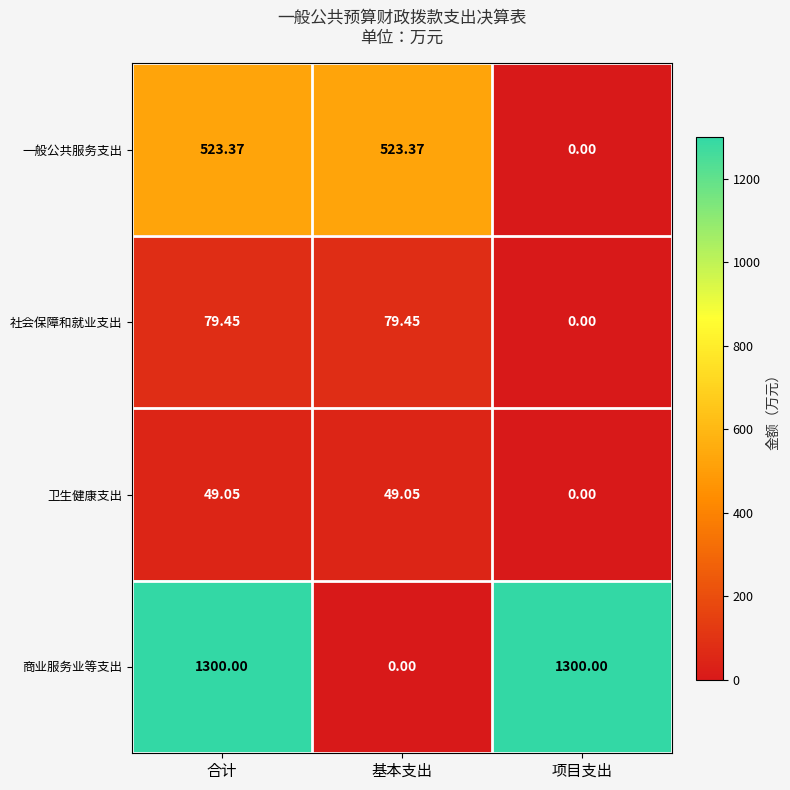

List the series in order of their peak value, highest first.

商业服务业等支出, 一般公共服务支出, 社会保障和就业支出, 卫生健康支出